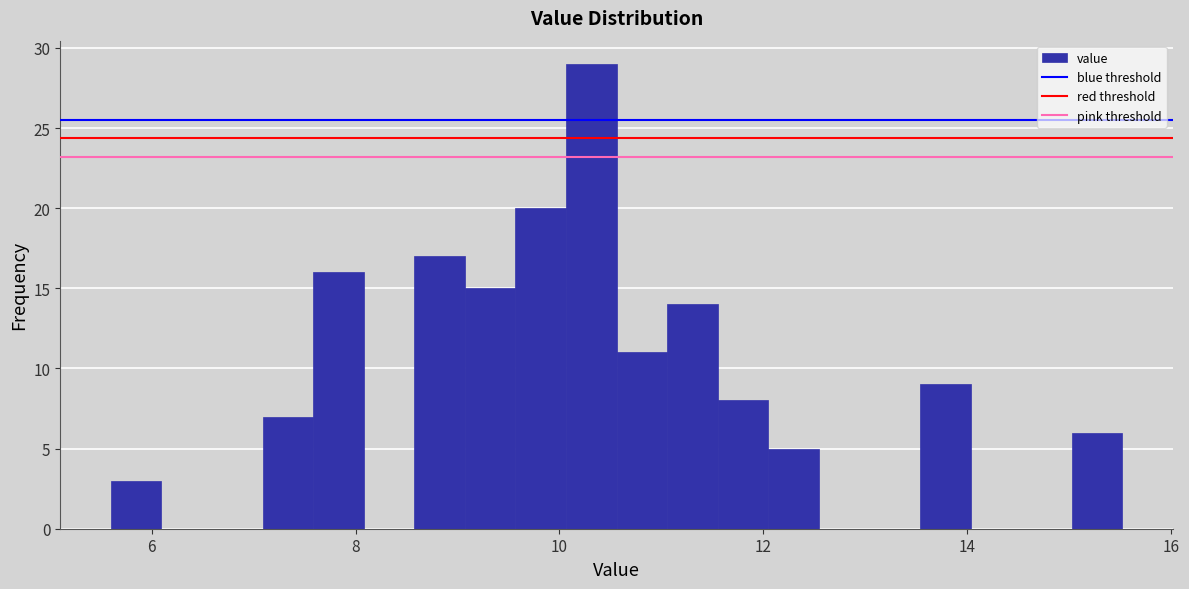

Read against the x-axis, roughly where is the centre of the tallest bar?

10.4